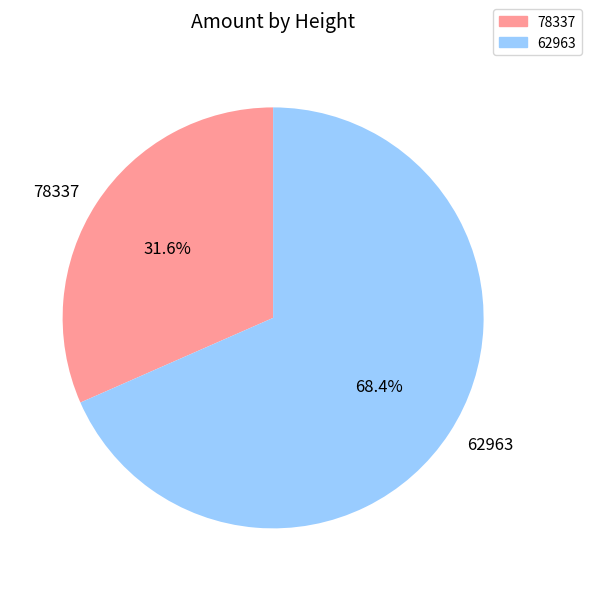

How many slices are in this pie chart?

2